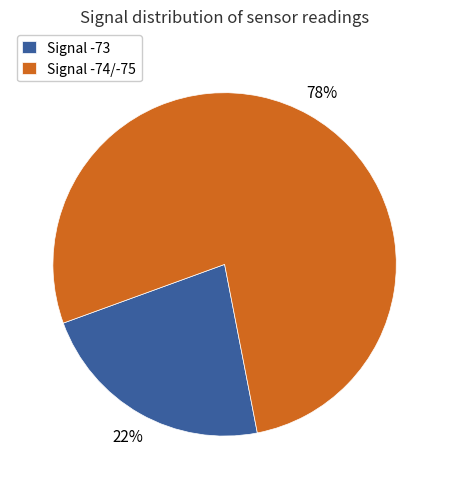

Is it true that Signal -73 is 22% of the pie?

True